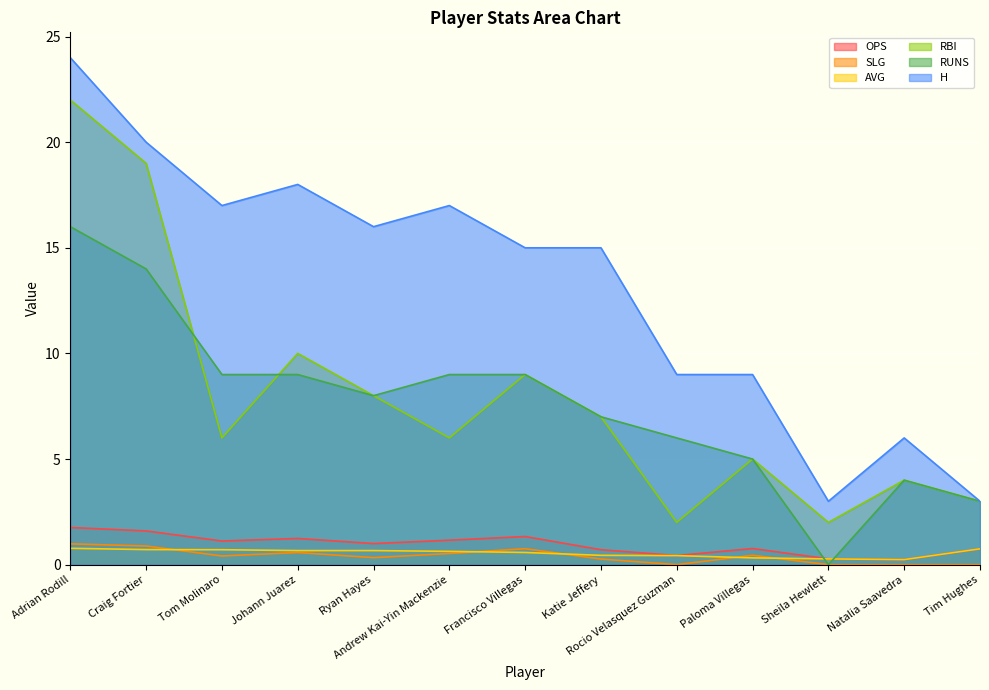

What is the difference between the maximum and minimum values in the AVG series?

0.5